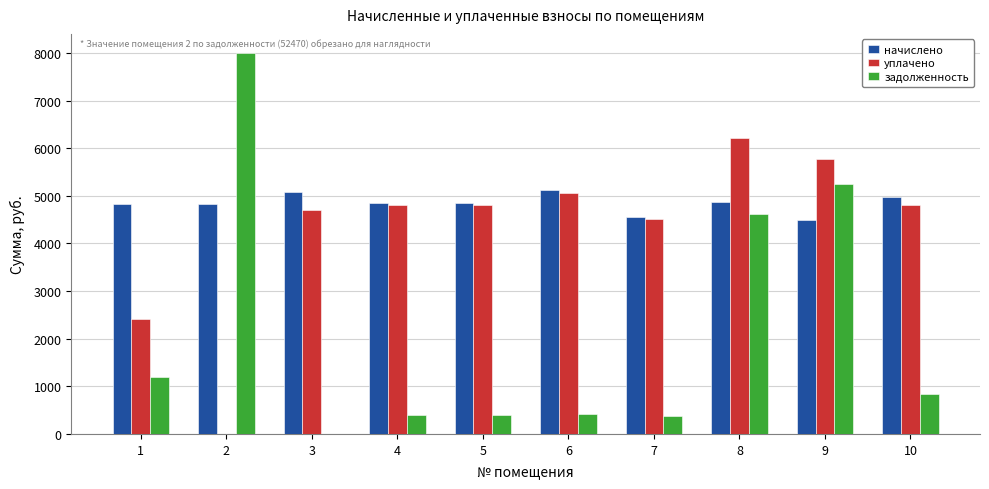

The задолженность series shows 88.0 at 5. True or false?

False